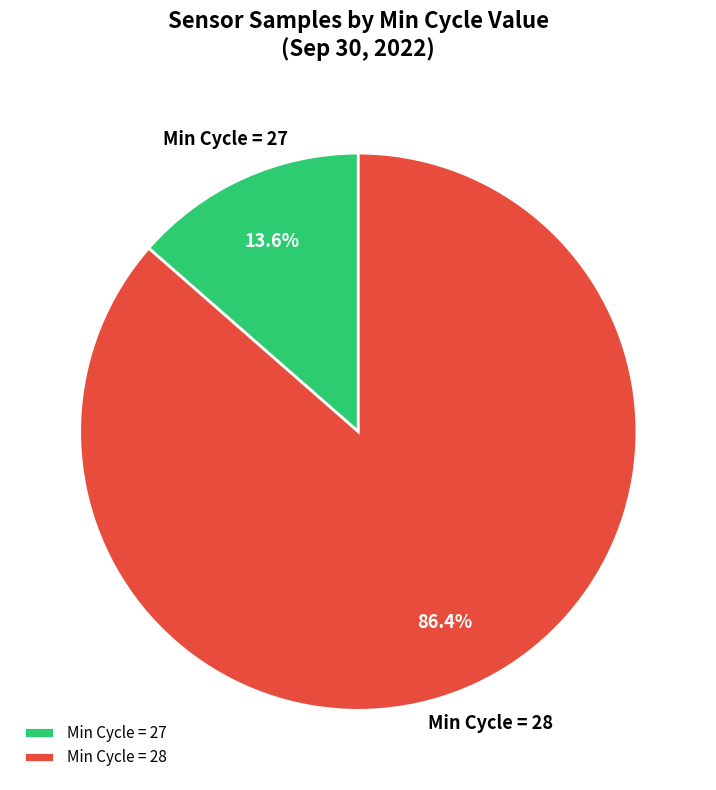

Does Min Cycle = 28 represent more than half of the total?

Yes